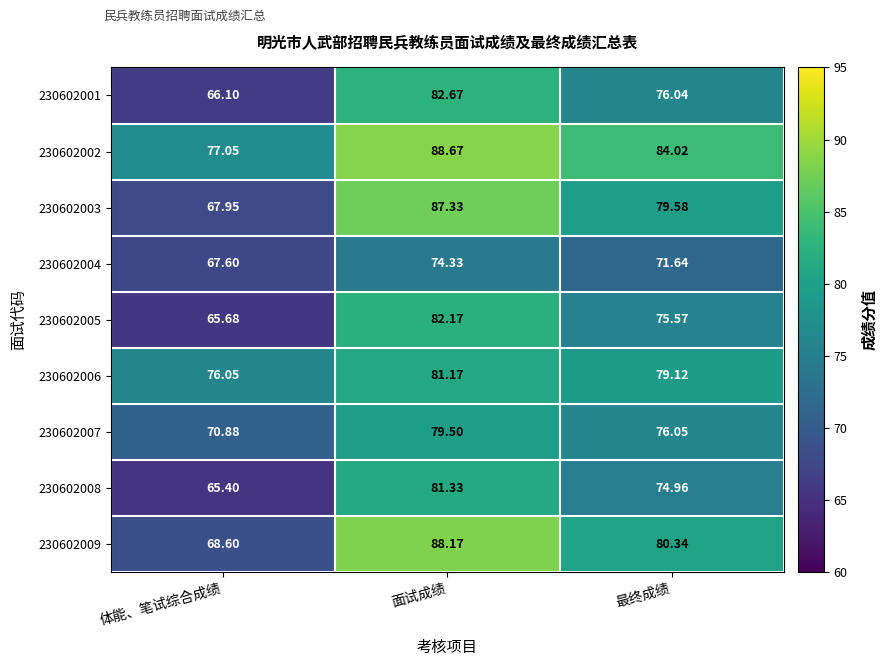

Where does the 230602008 series first go above 74?

面试成绩